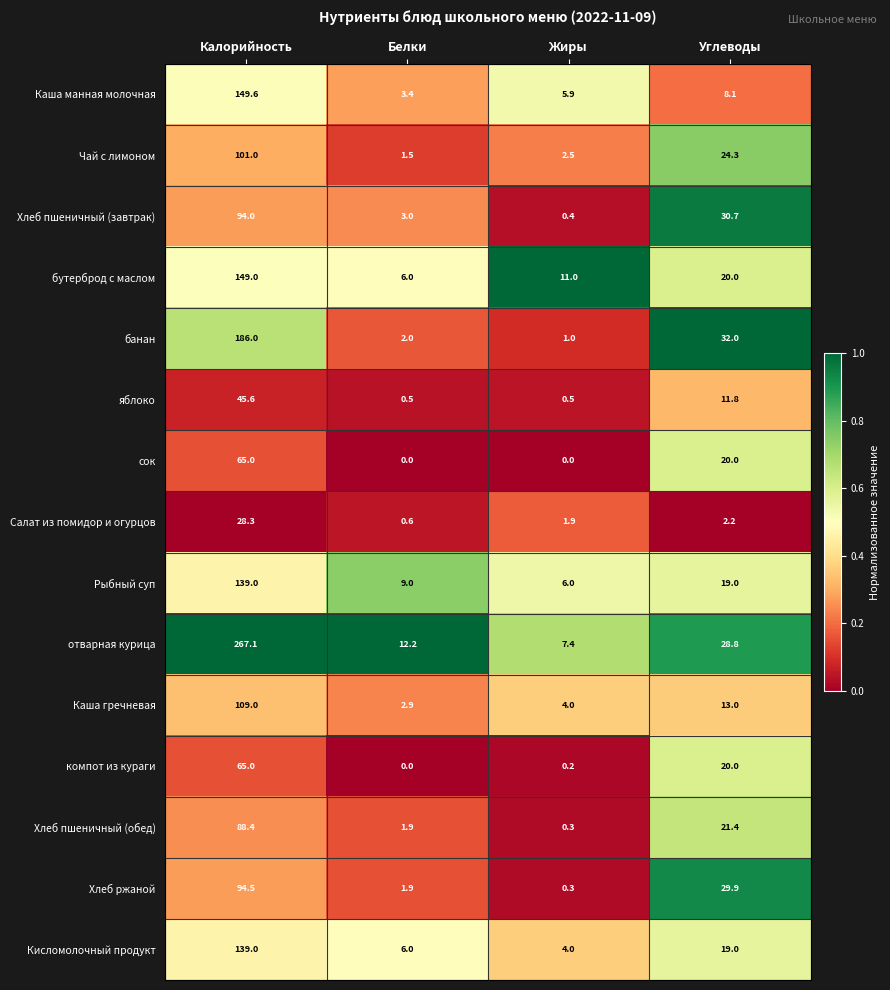

At how many categories does at least one series exceed 0?

4